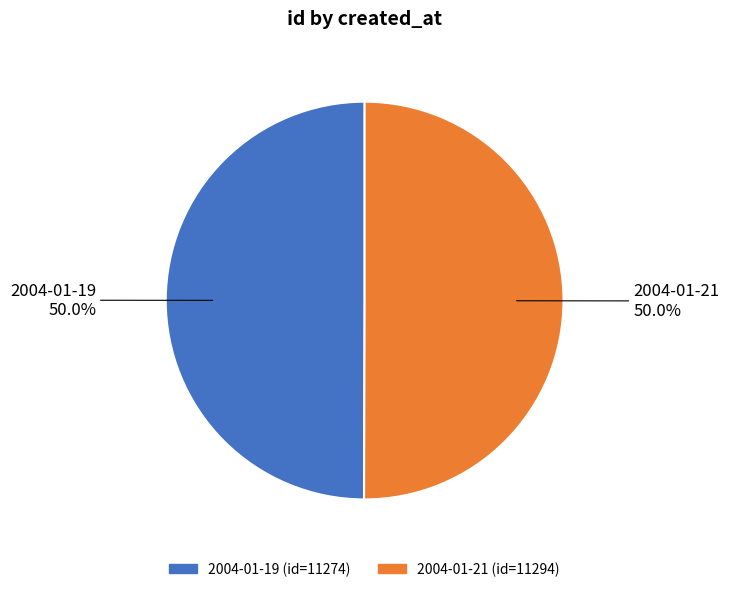

What is the ratio of the value at 2004-01-19 to the value at 2004-01-21?

1.0